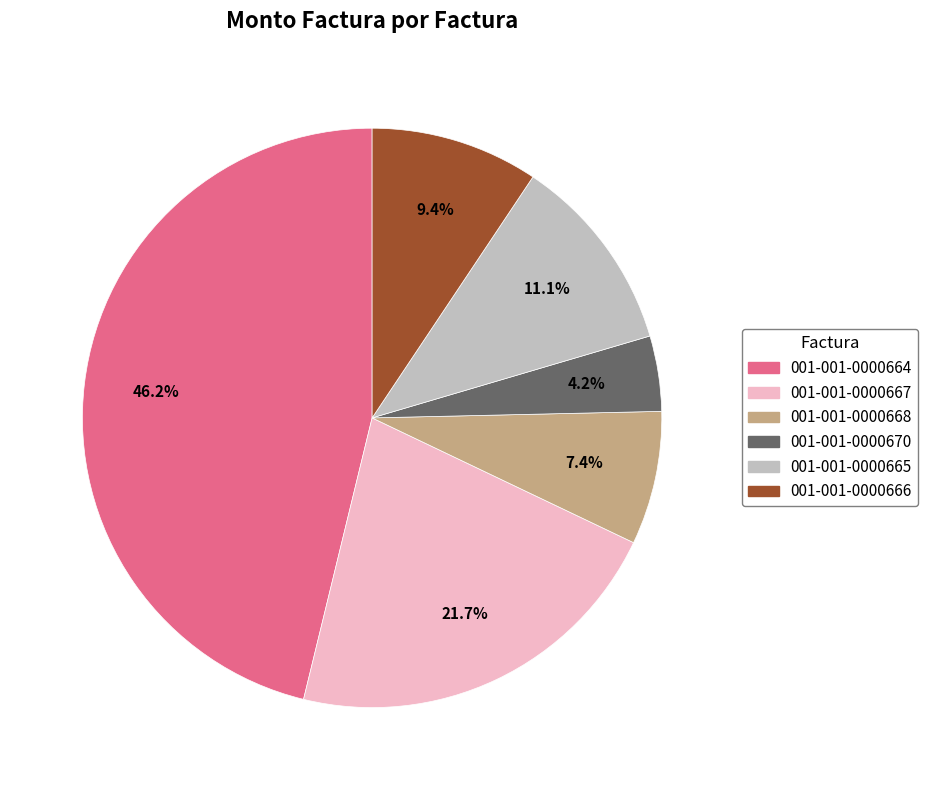

What percentage is the 001-001-0000665 slice, to the nearest percent?

11%